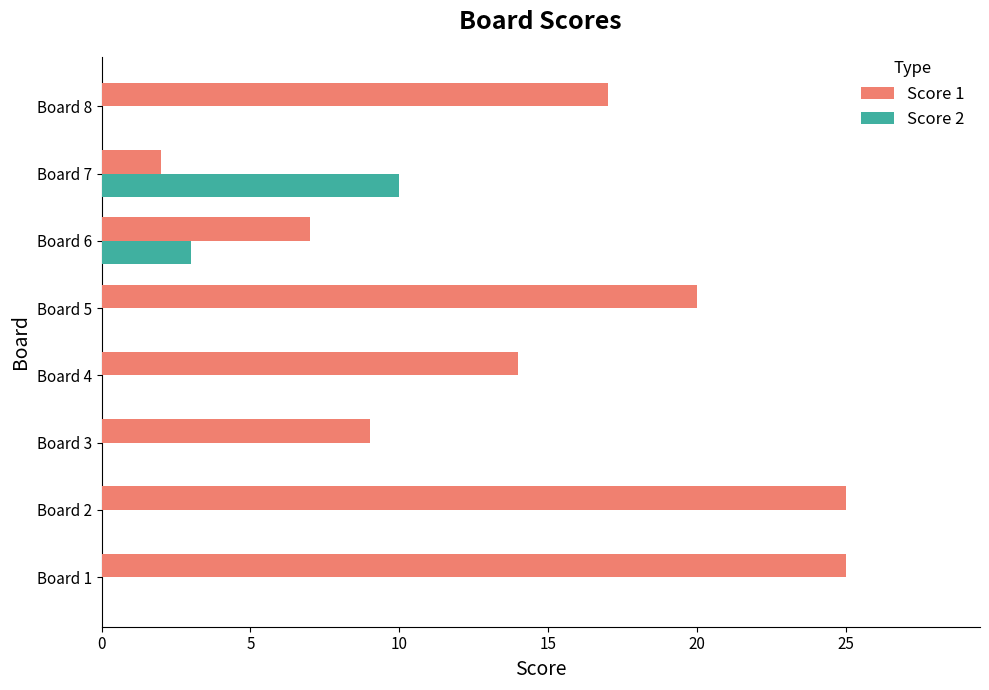

At which label is Score 1 closest to 13?

Board 4